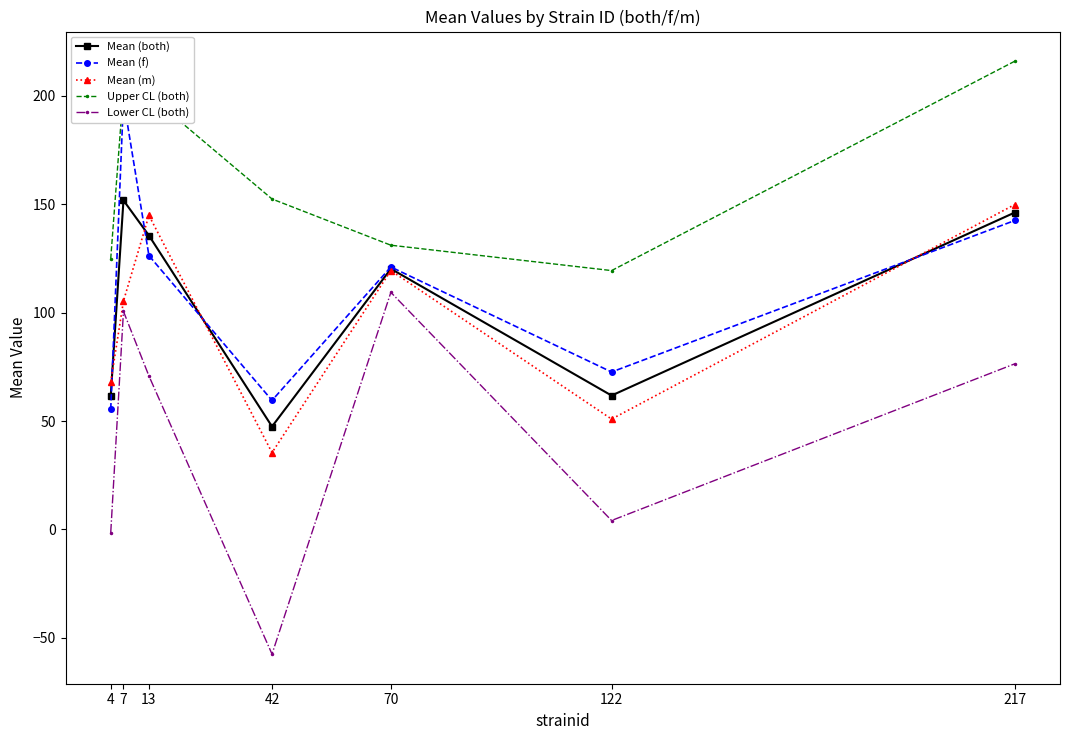

Count the number of categories in the chart.

7